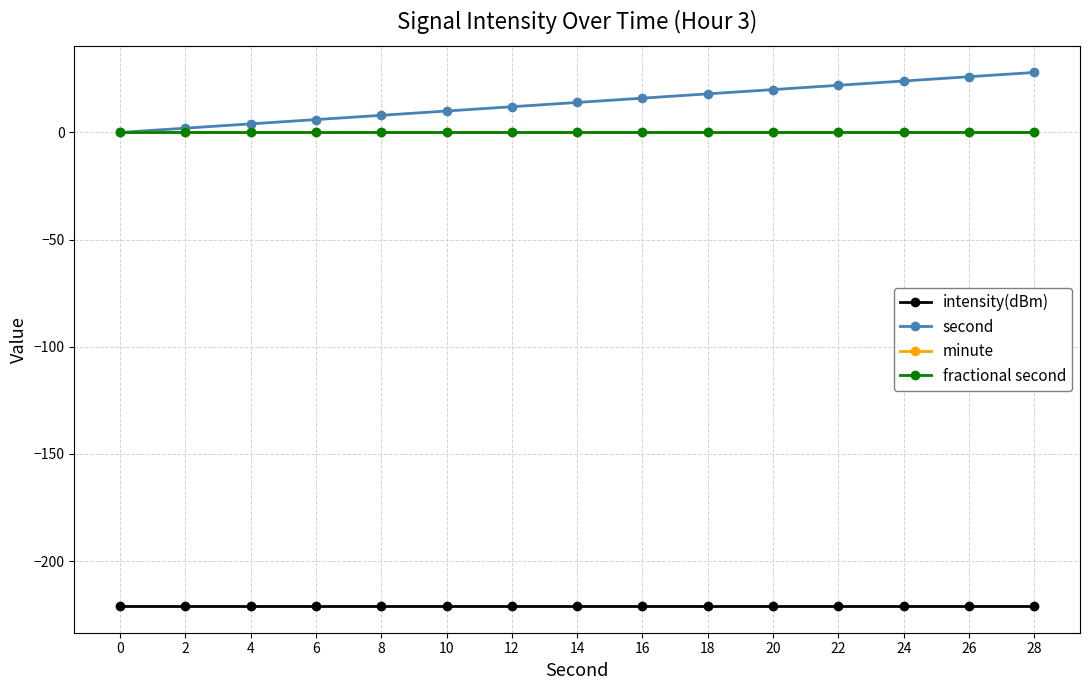

Does the chart have visible grid lines?

Yes